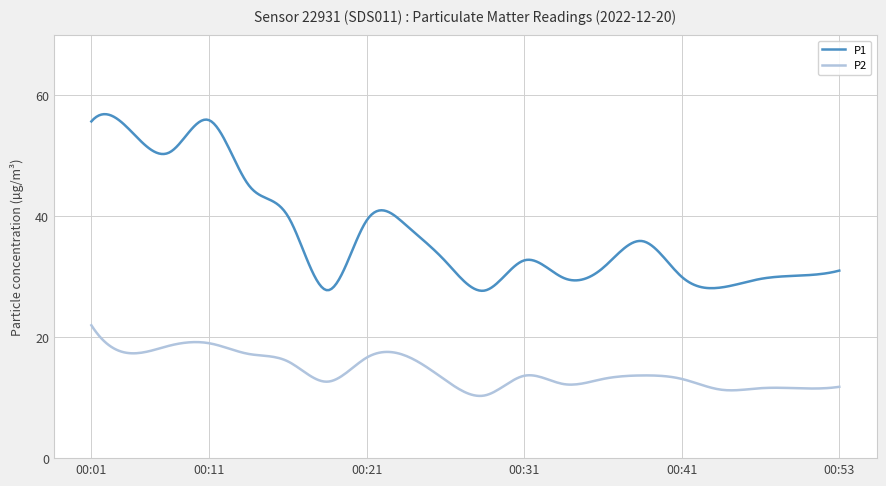

Does the chart display data point markers on the line(s)?

No